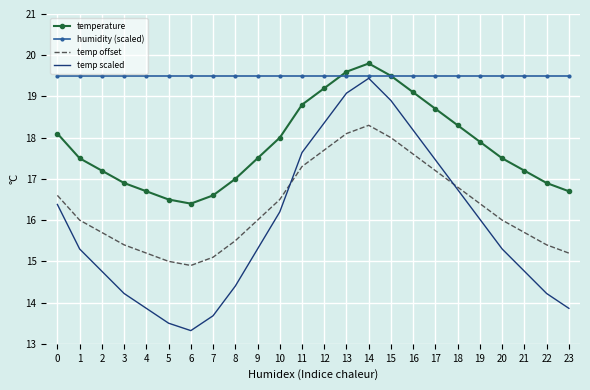

At 11, list the series in order from smallest to largest.

temp offset, temp scaled, temperature, humidity (scaled)